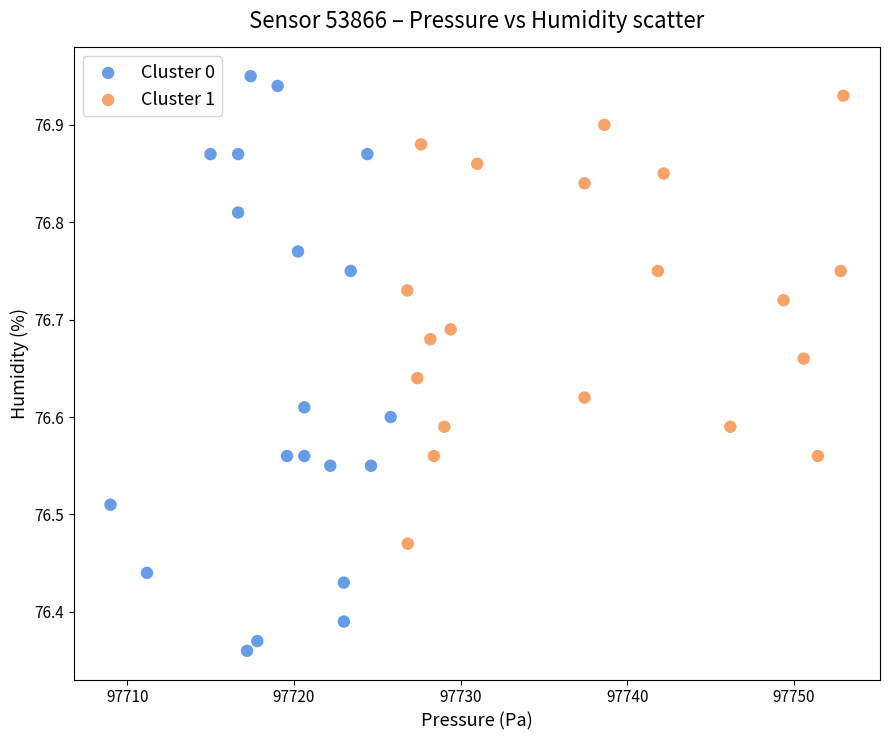

Which series has the widest spread of Y values?

Cluster 0